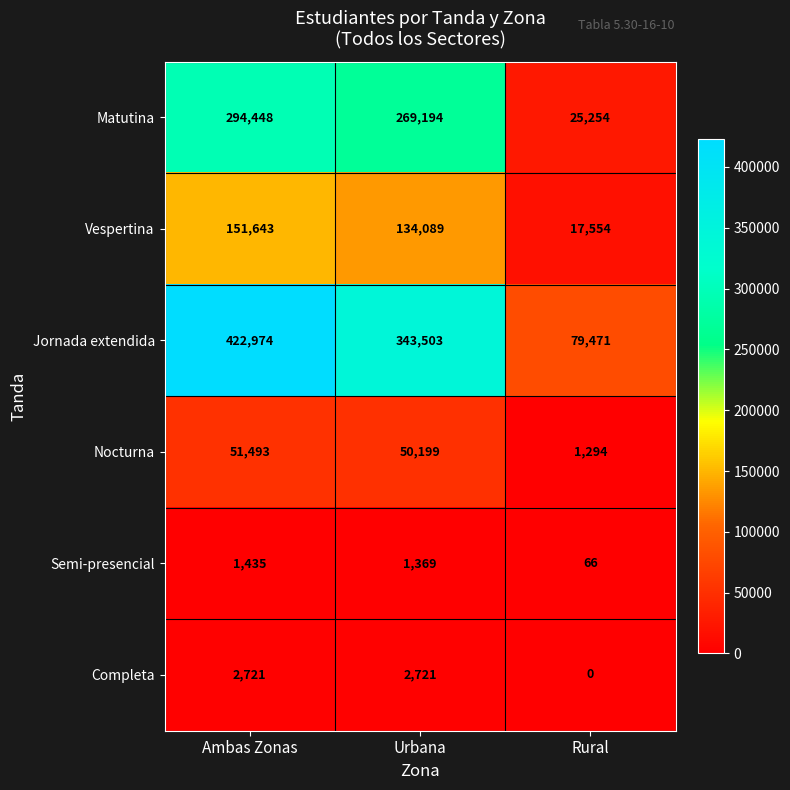

What is the difference between the second highest and minimum values in the Semi-presencial series?

1303